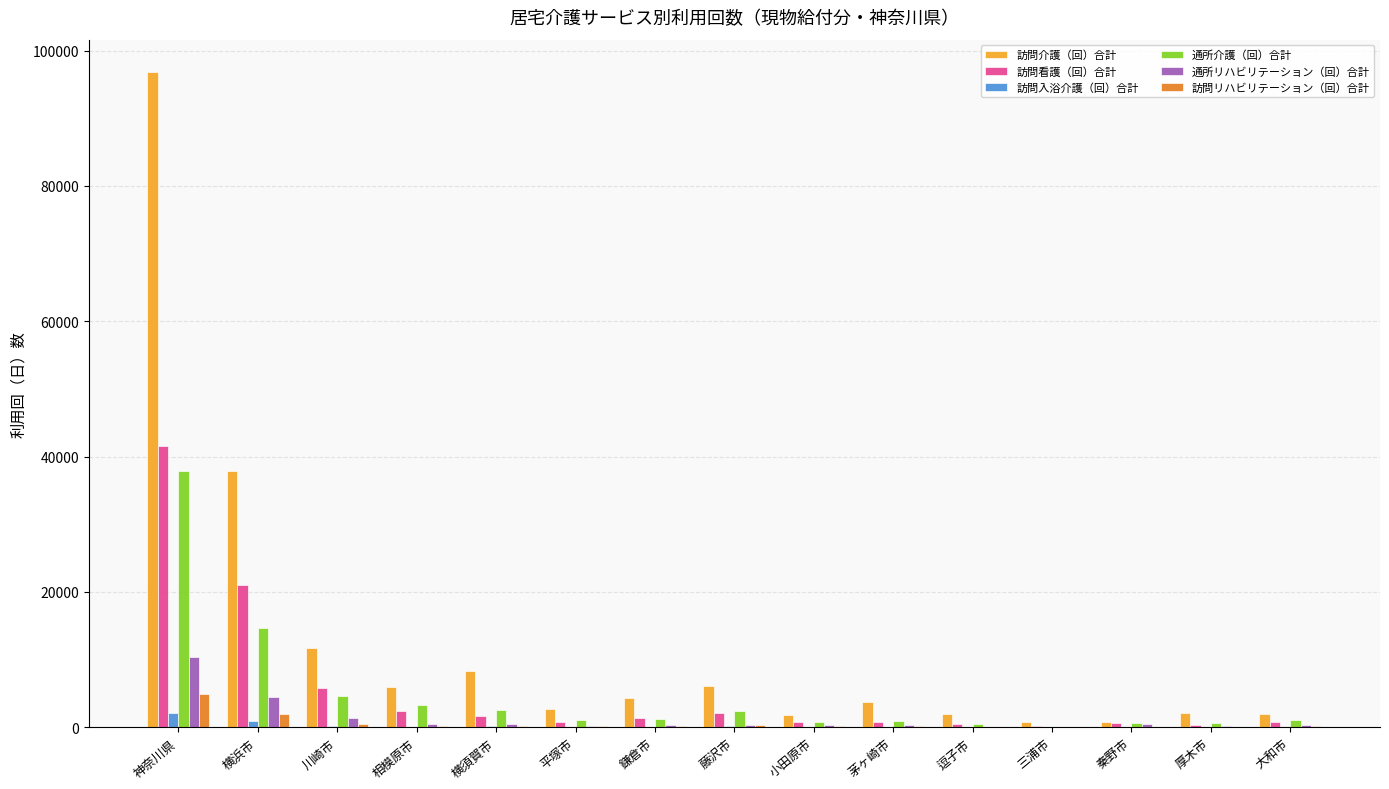

What is the sum of all 訪問介護（回）合計 values?

186902